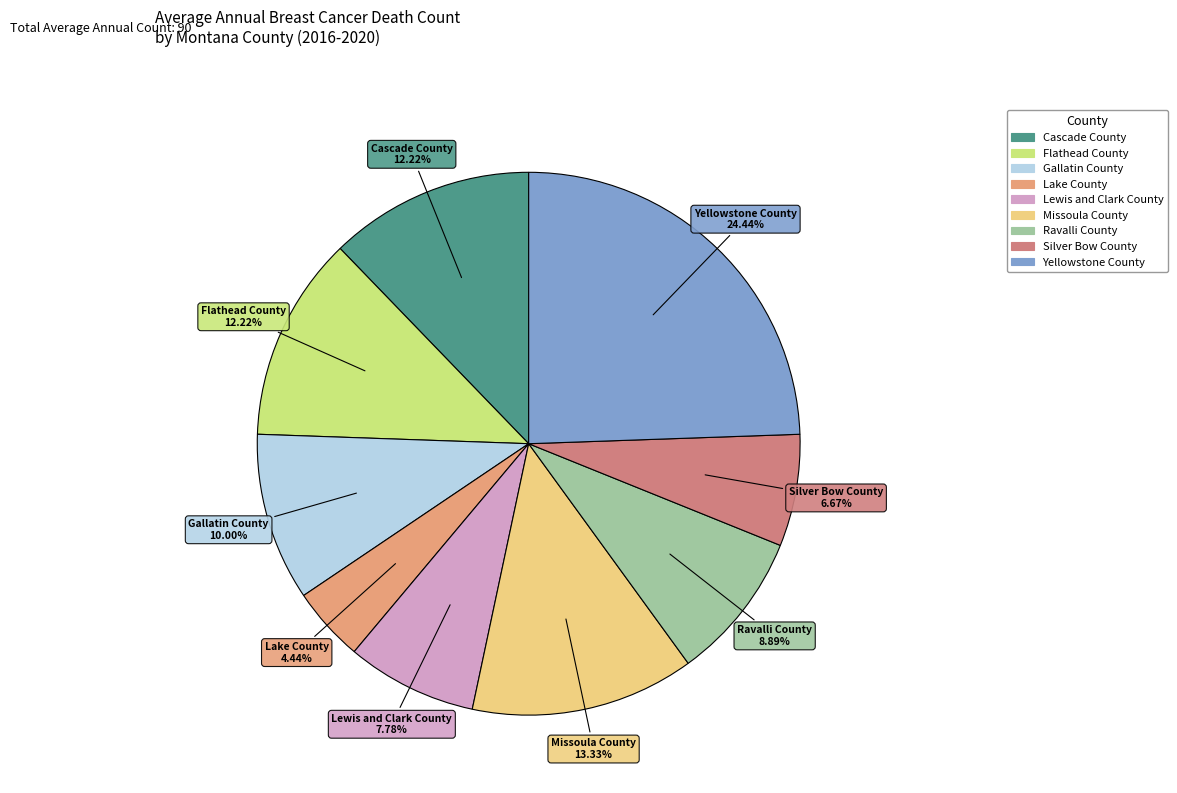

What percentage is the Silver Bow County slice, to the nearest percent?

7%